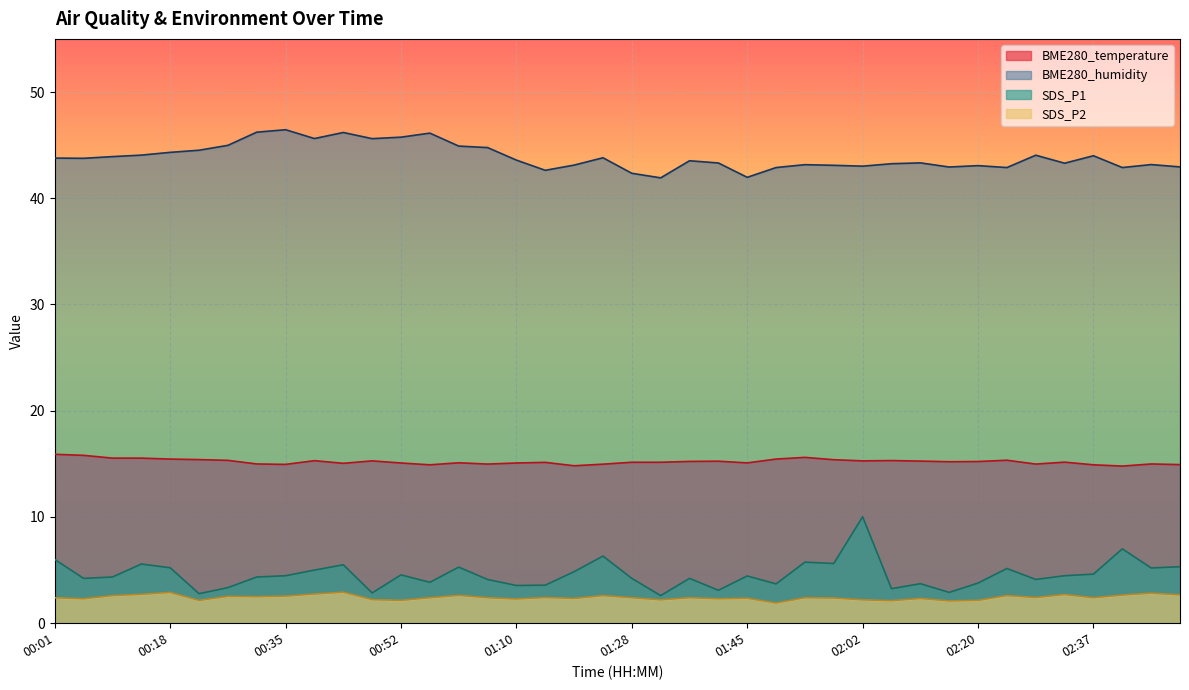

What is the maximum value for SDS_P1?

10.0